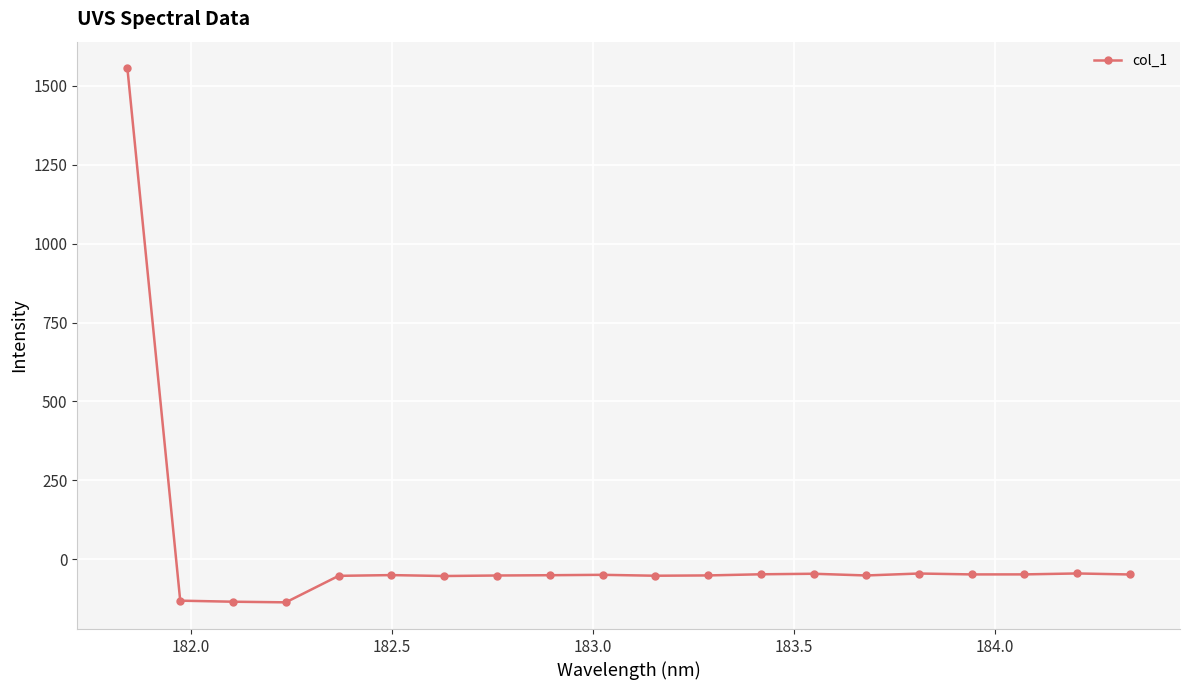

What is the maximum value shown in the chart?

1555.5